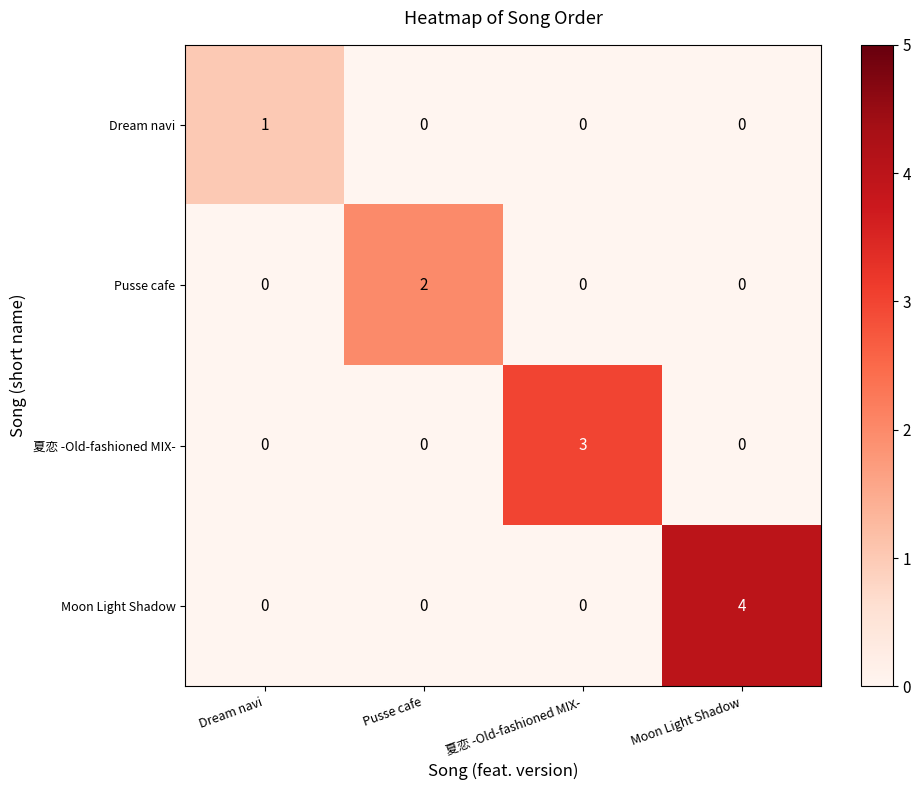

What is the sum of the 夏恋 -Old-fashioned MIX- values at 夏恋 -Old-fashioned MIX- and Dream navi?

3